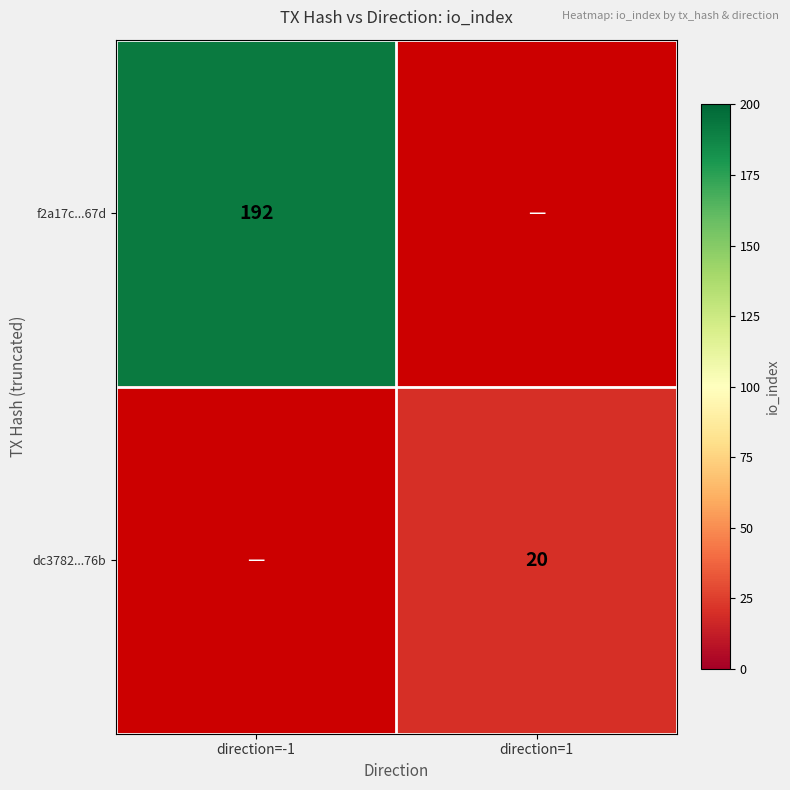

The value of f2a17c...67d at direction=-1 is 192. True or false?

True